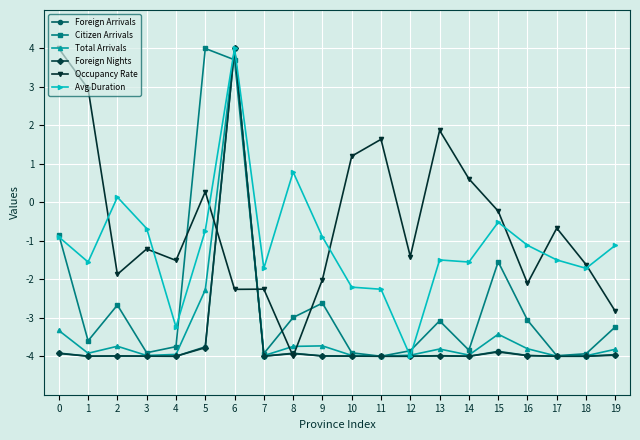

True or false: Foreign Arrivals and Citizen Arrivals cross at least once.

True